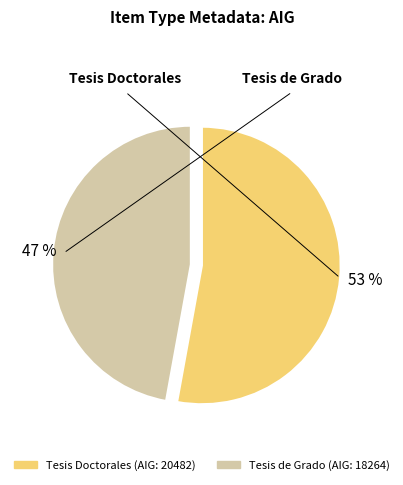

Is there a majority slice in this chart?

Yes